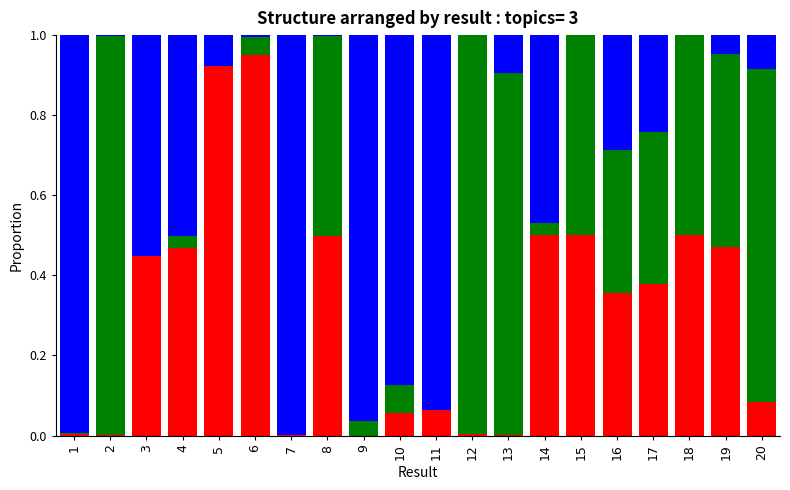

The Topic 2 series shows 0.1 at 6. True or false?

False